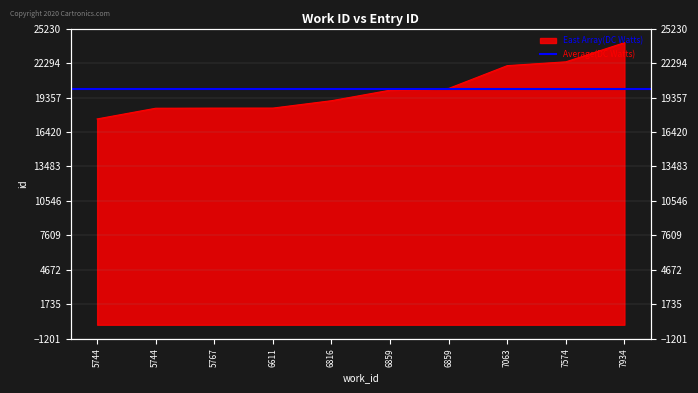

At which label does the data first exceed 19982?

6859